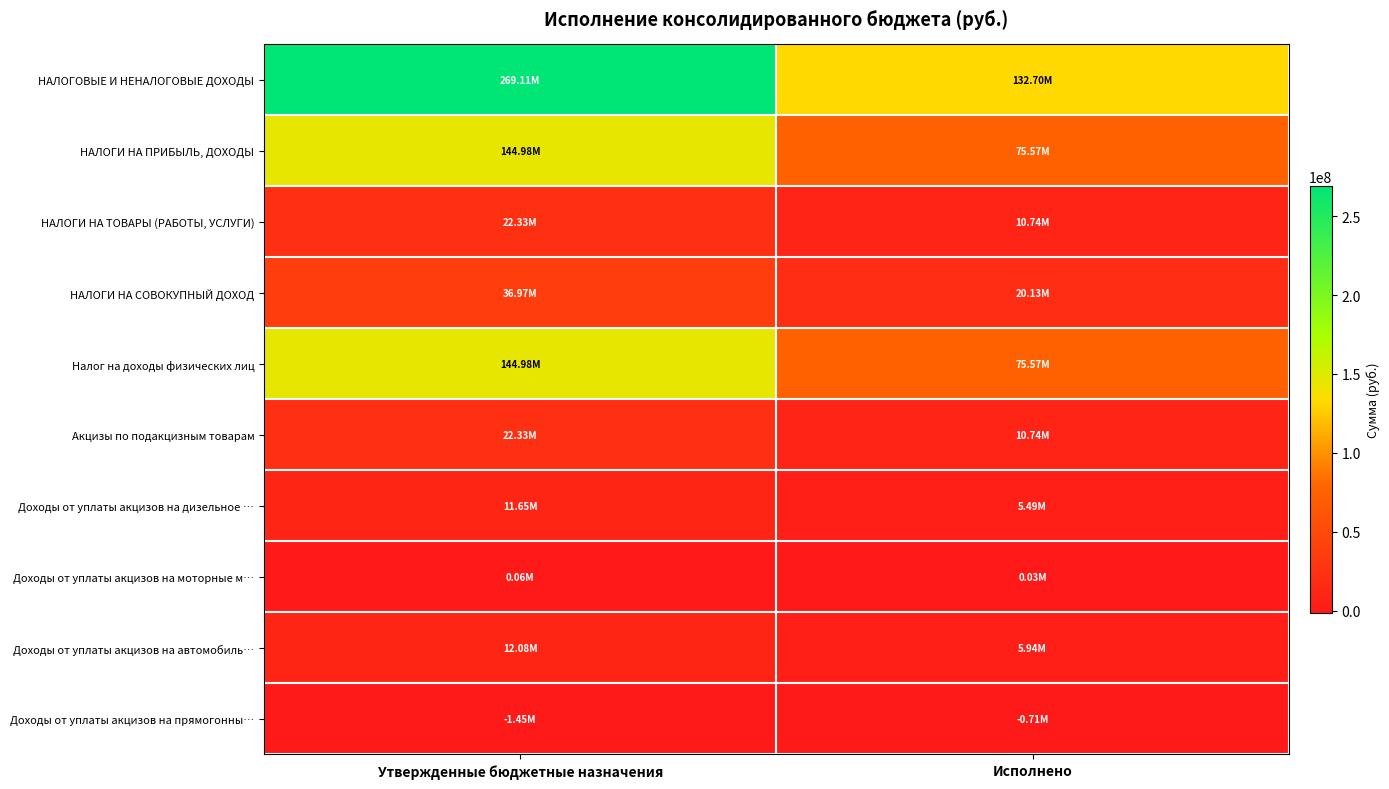

Between Утвержденные бюджетные назначения and Исполнено, which is larger?

Утвержденные бюджетные назначения